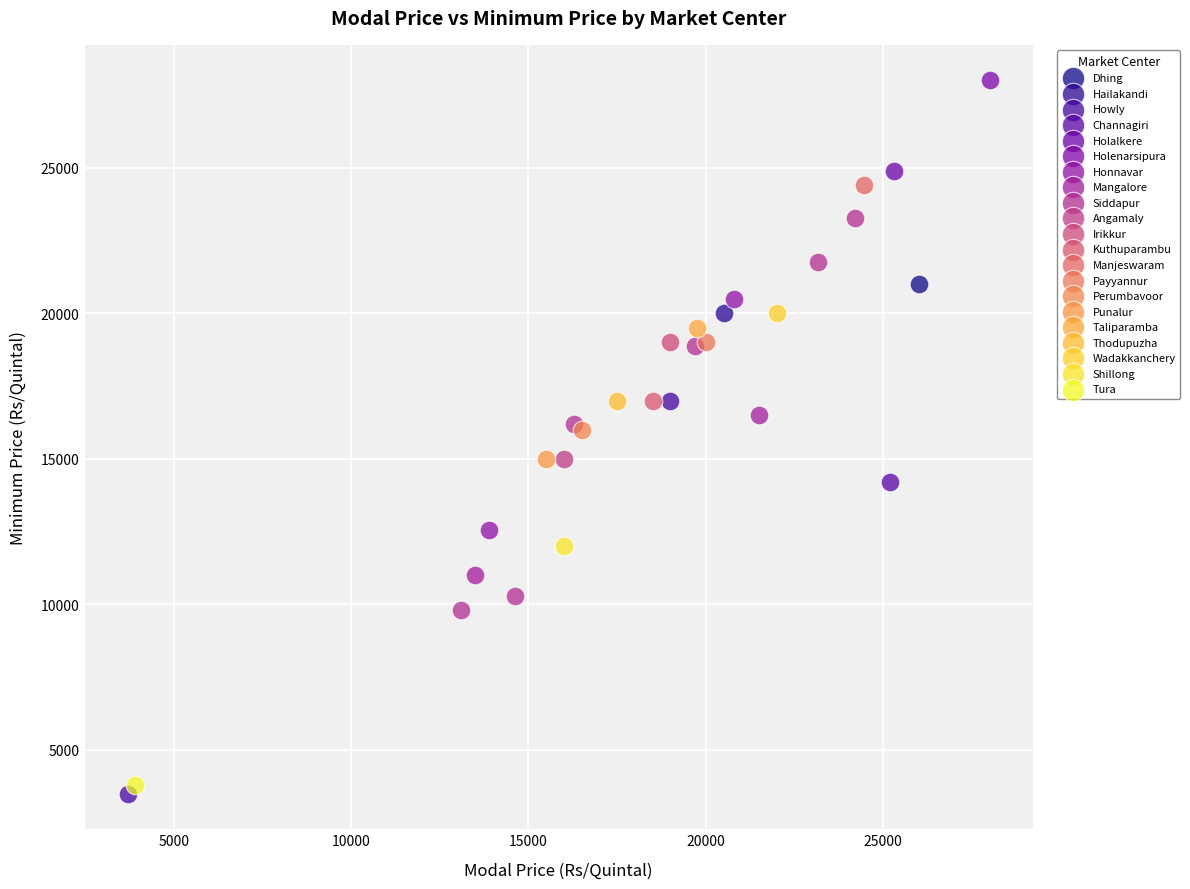

Which series reaches the maximum Y coordinate?

Holenarsipura